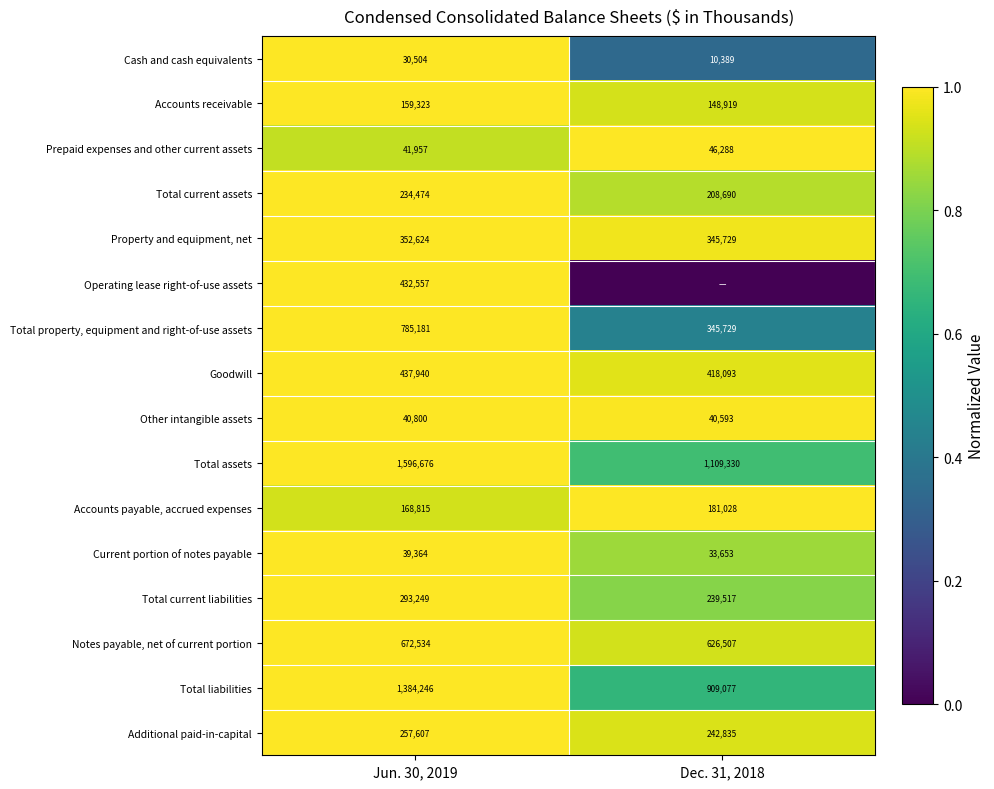

At which label is Accounts payable, accrued expenses closest to 174921?

Jun. 30, 2019